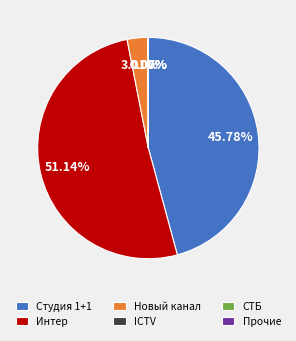

What is the majority slice?

Интер